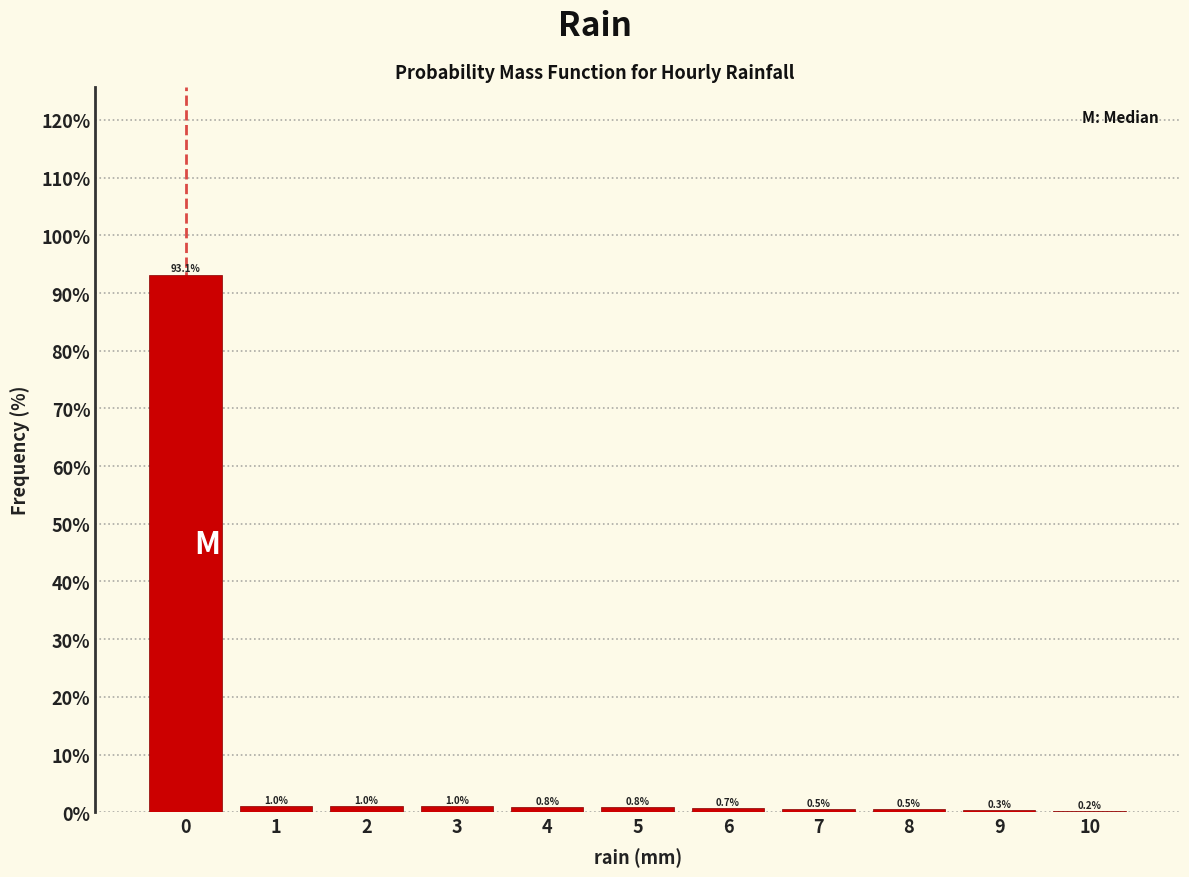

Reading left to right, transcribe this chart: for each bar, give the range it covers on the x-axis and its height.

-0.5 to 0.5: 93.1
0.5 to 1.5: 1.0
1.5 to 2.5: 1.0
2.5 to 3.5: 1.0
3.5 to 4.5: 0.8
4.5 to 5.5: 0.8
5.5 to 6.5: 0.7
6.5 to 7.5: 0.5
7.5 to 8.5: 0.5
8.5 to 9.5: 0.3
9.5 to 10.5: 0.2